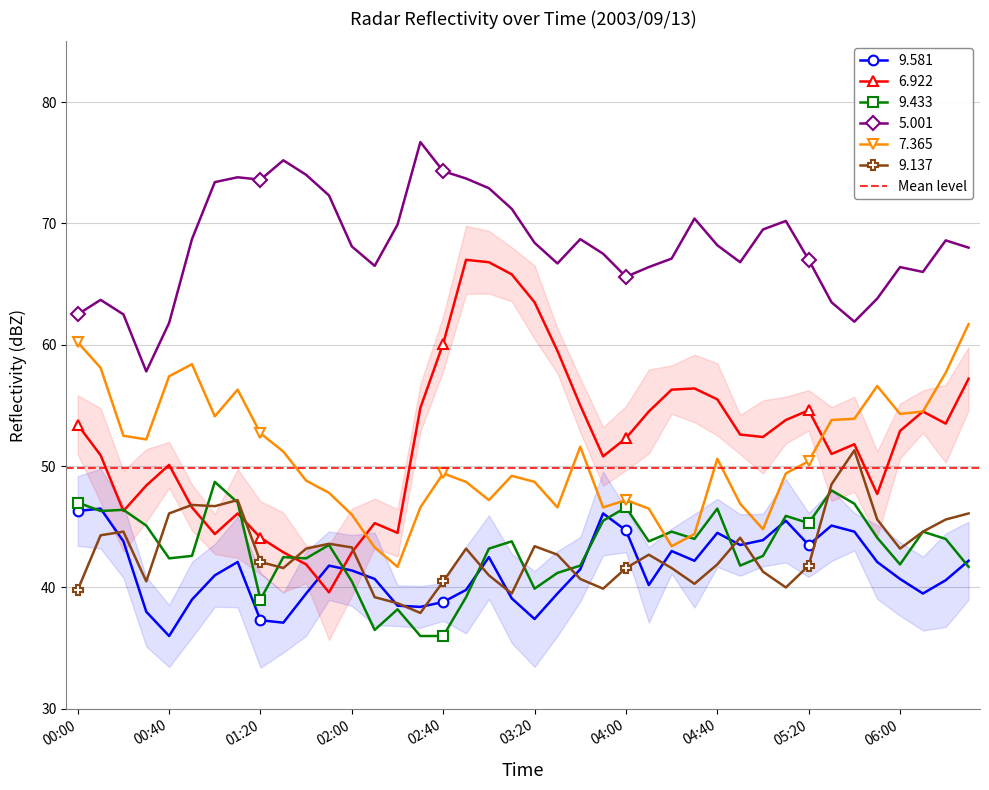

How many categories are shown in the chart?

40